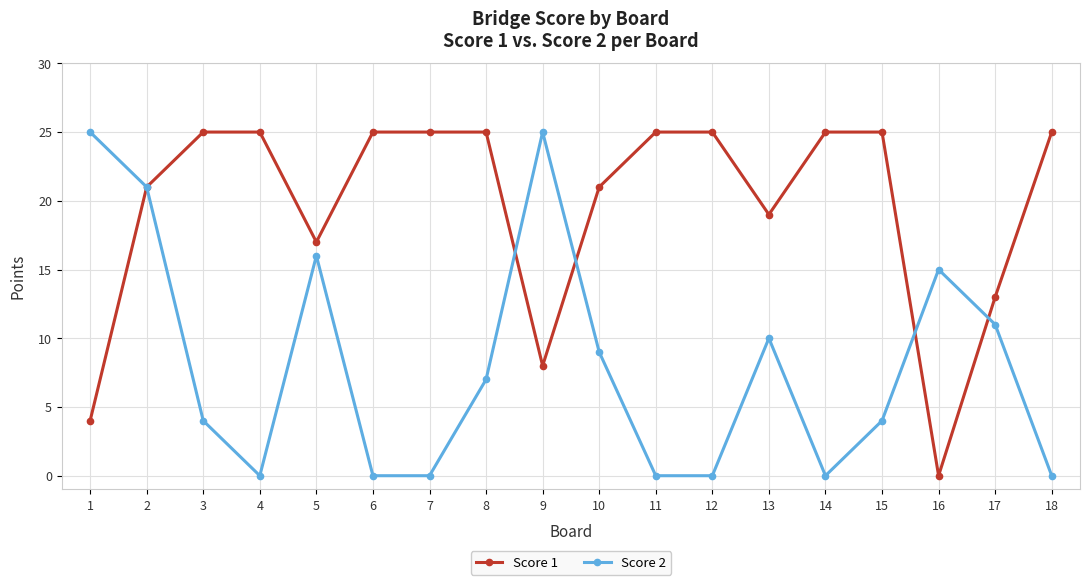

At which category is the sum across all series the highest?

2